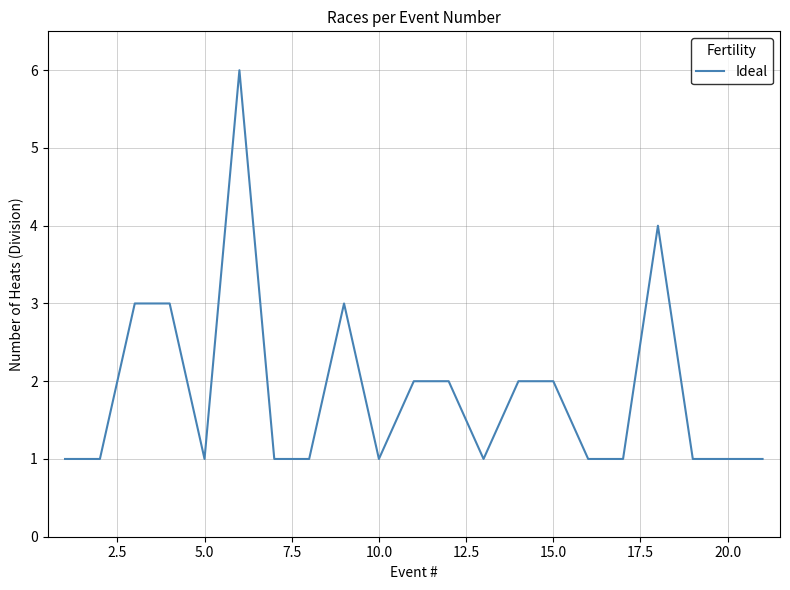

What is the maximum value shown in the chart?

6